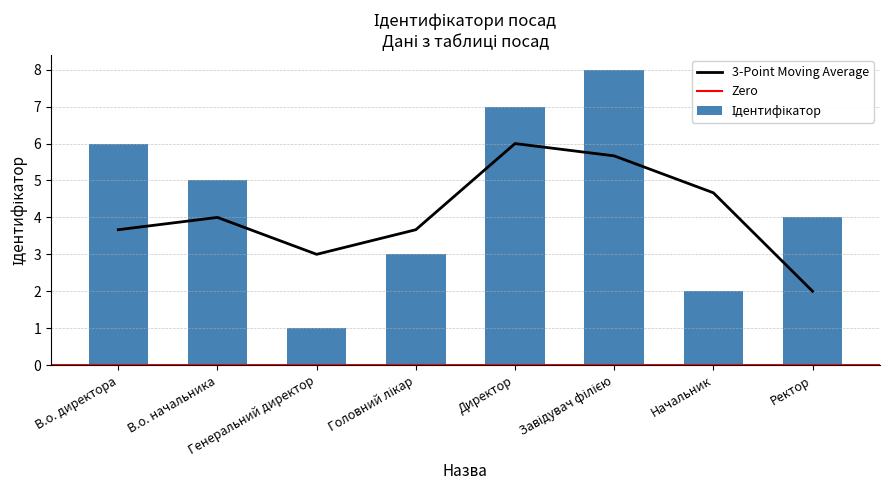

Count the number of values greater than 5.

3